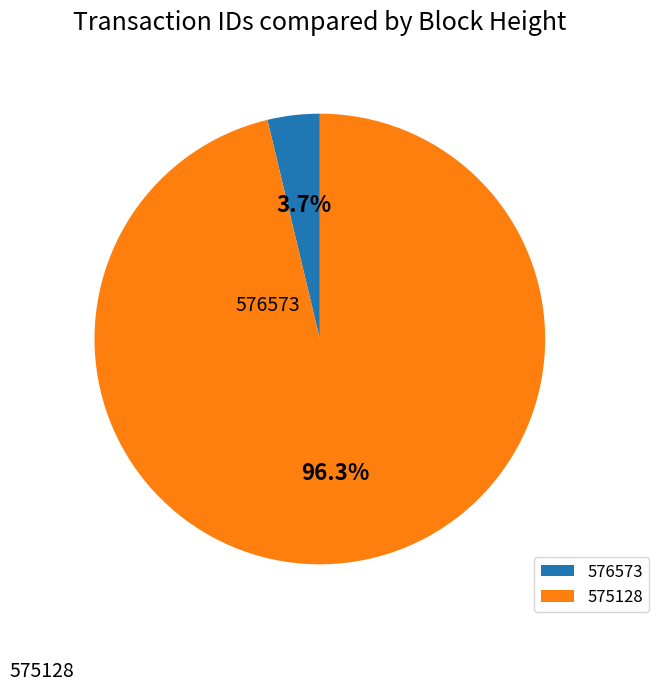

Between 576573 and 575128, which is larger?

575128